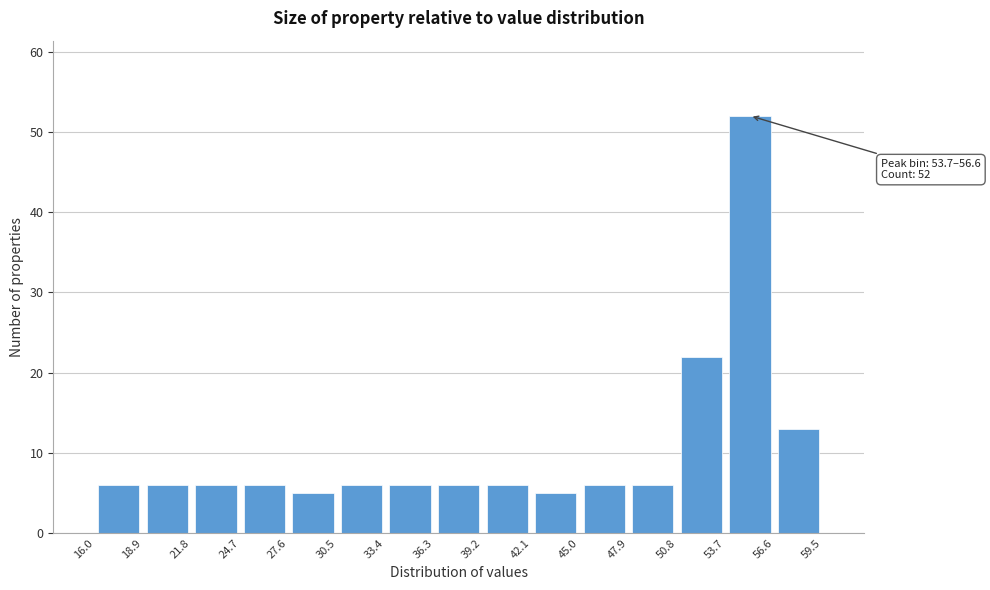

Which range on the x-axis has the tallest bar?

53.7 to 56.6